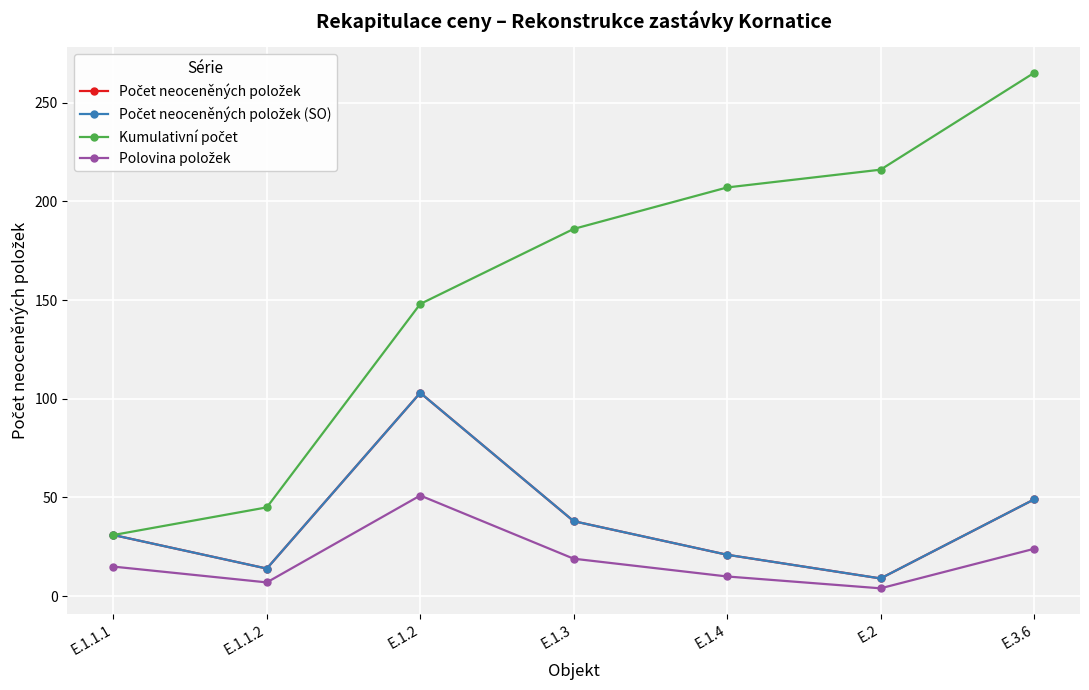

What position from the right is E.1.2?

5